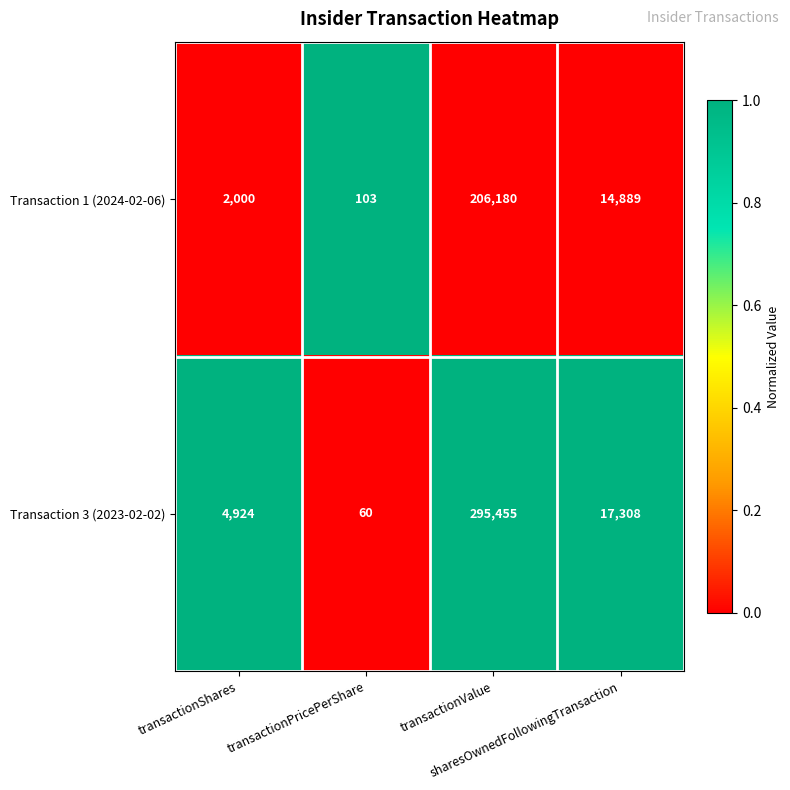

What is the total value across all series at sharesOwnedFollowingTransaction?

32197